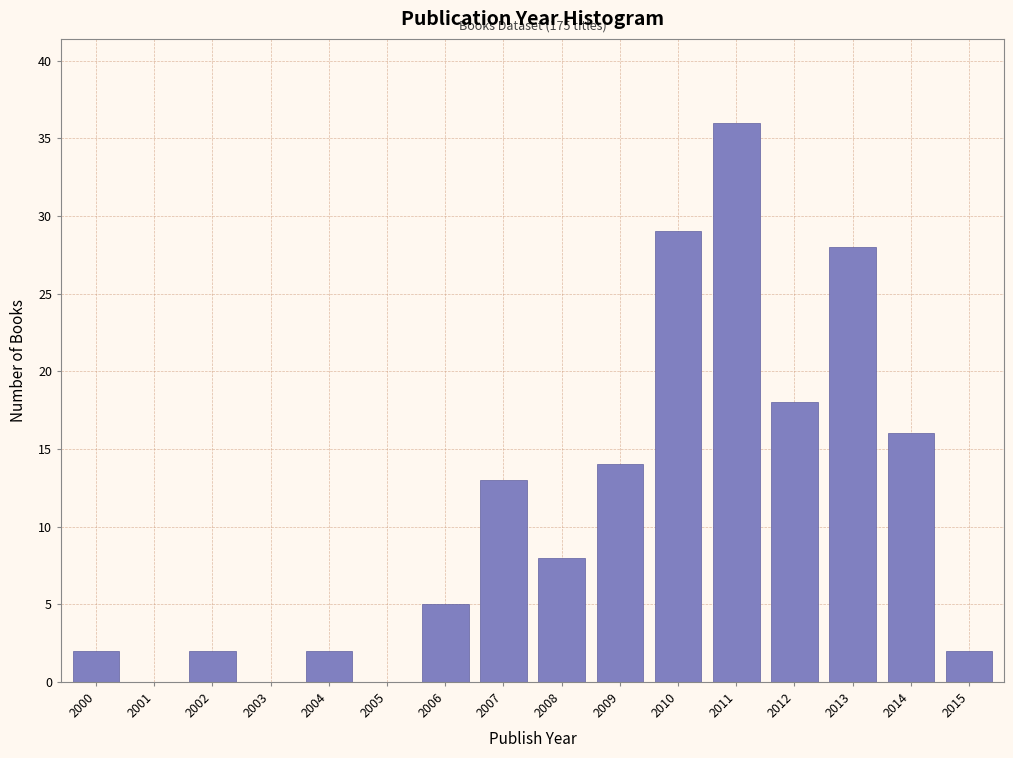

Reading left to right, extract all data points from this chart.

2000=2	2001=0	2002=2	2003=0	2004=2	2005=0	2006=5	2007=13	2008=8	2009=14	2010=29	2011=36	2012=18	2013=28	2014=16	2015=2